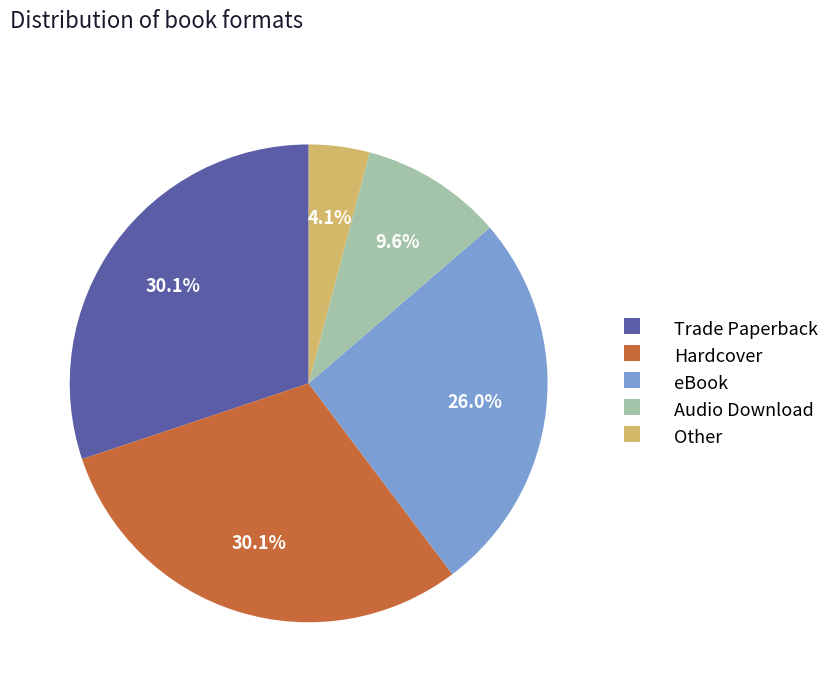

Which slice is the smallest?

Other